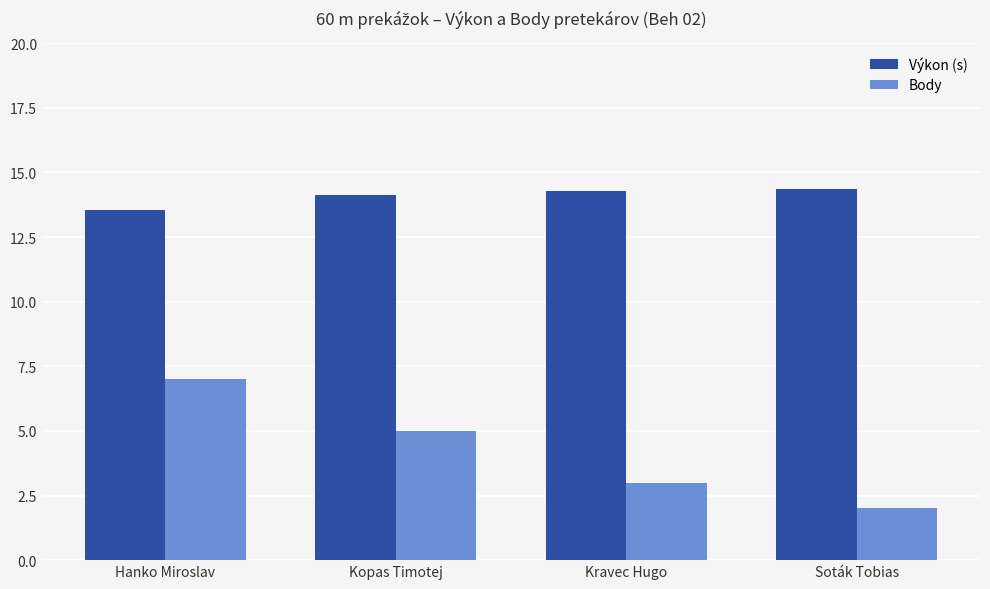

Is it true that Výkon (s) equals 3.4 at Soták Tobias?

False